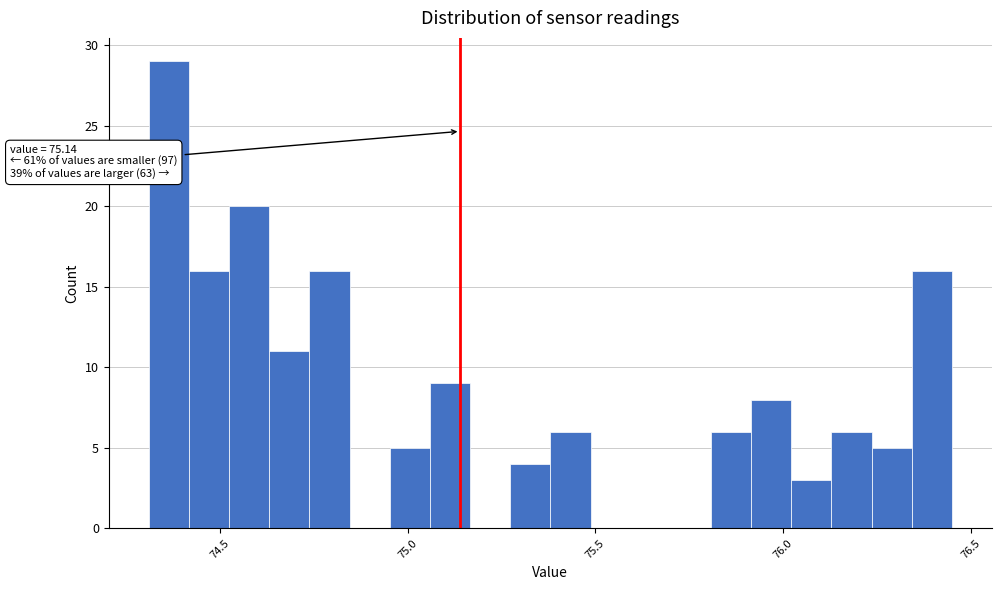

Read against the x-axis, roughly where is the centre of the tallest bar?

74.35